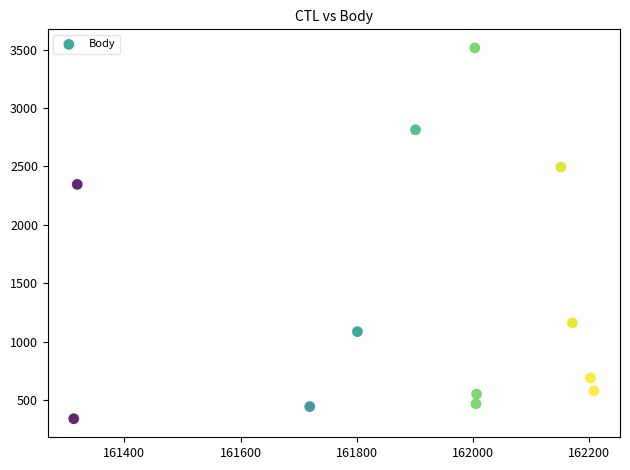

What is the average X value?

161900